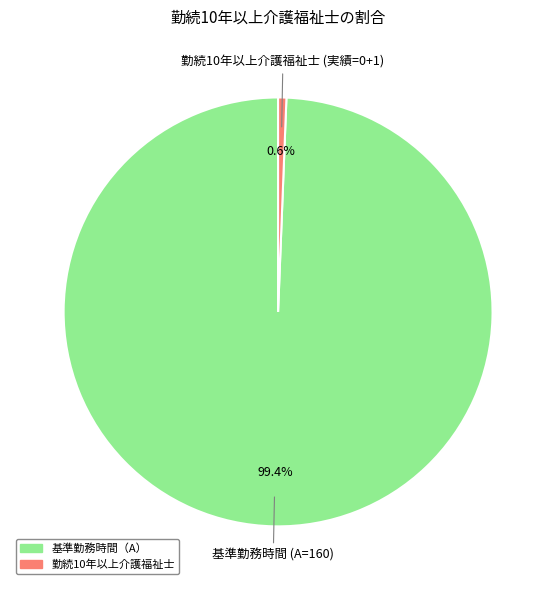

Does any single category account for the majority?

Yes